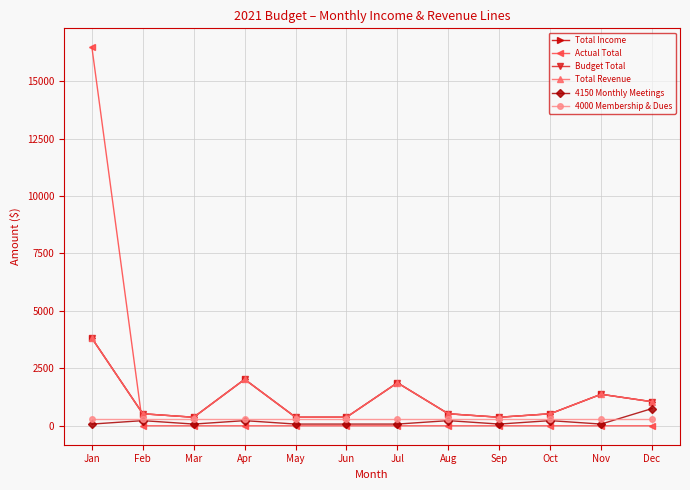

The Actual Total series shows 0 at Apr. True or false?

True